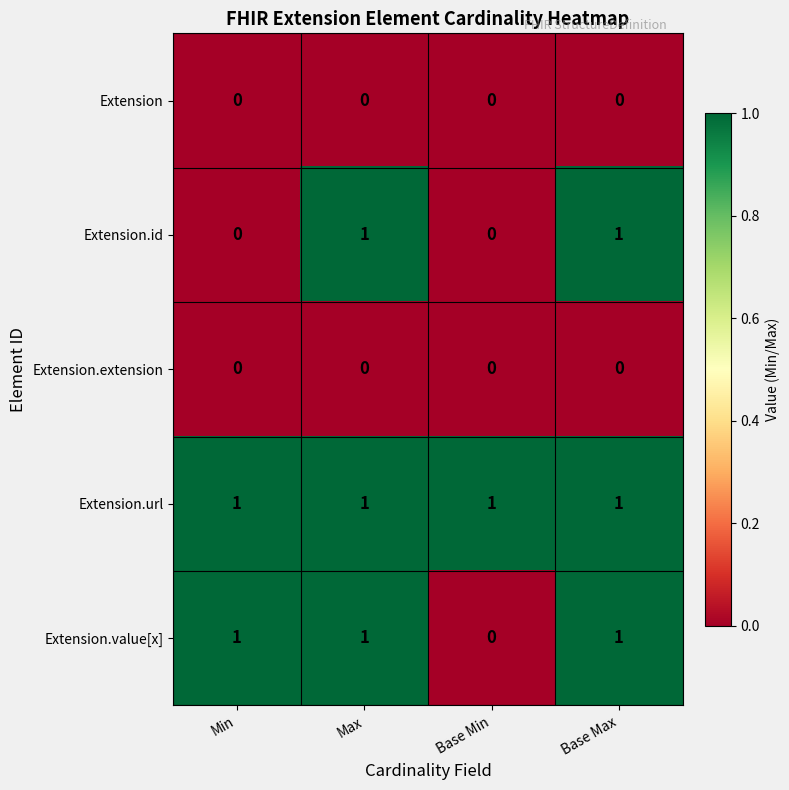

True or false: Extension.value[x] has a value of 1 at Base Max.

True